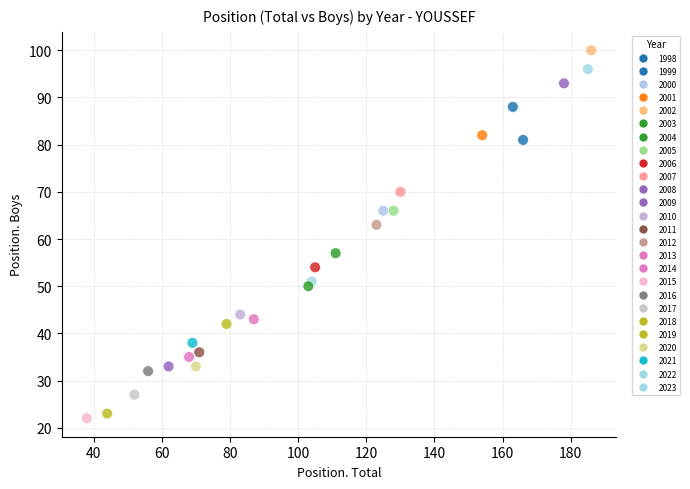

What Y value in the scatter plot is closest to 61?

63